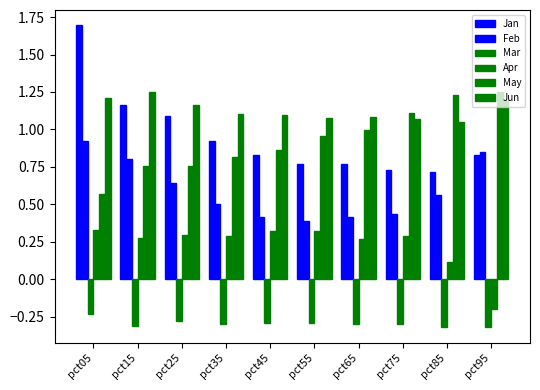

Count the number of categories in the chart.

10